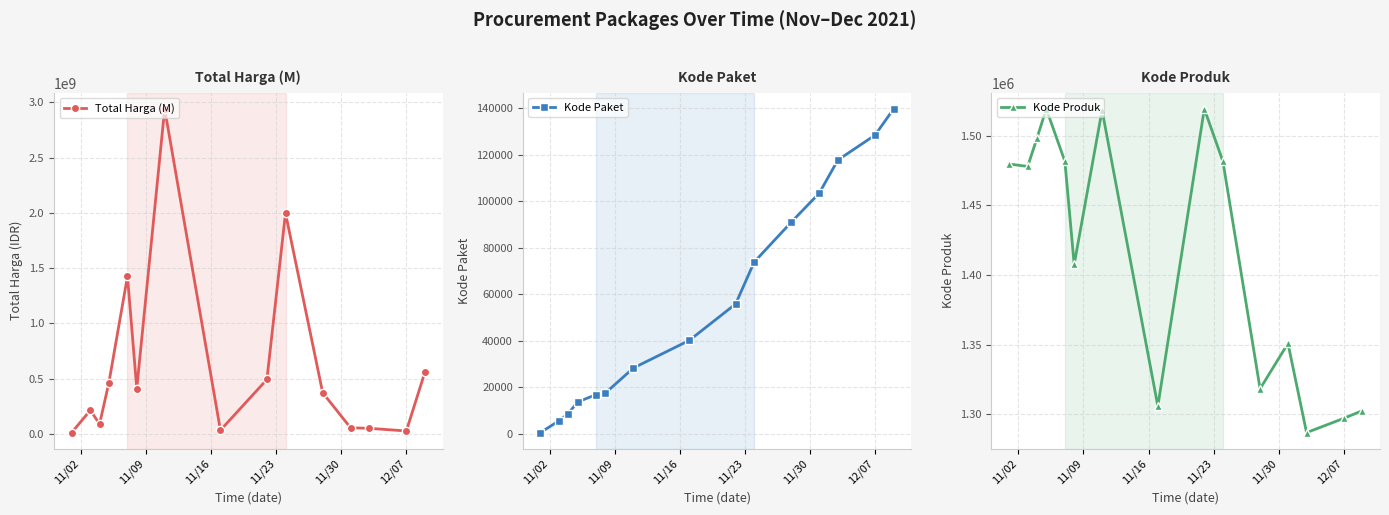

What is the lowest value of the Kode Produk series?

1286873